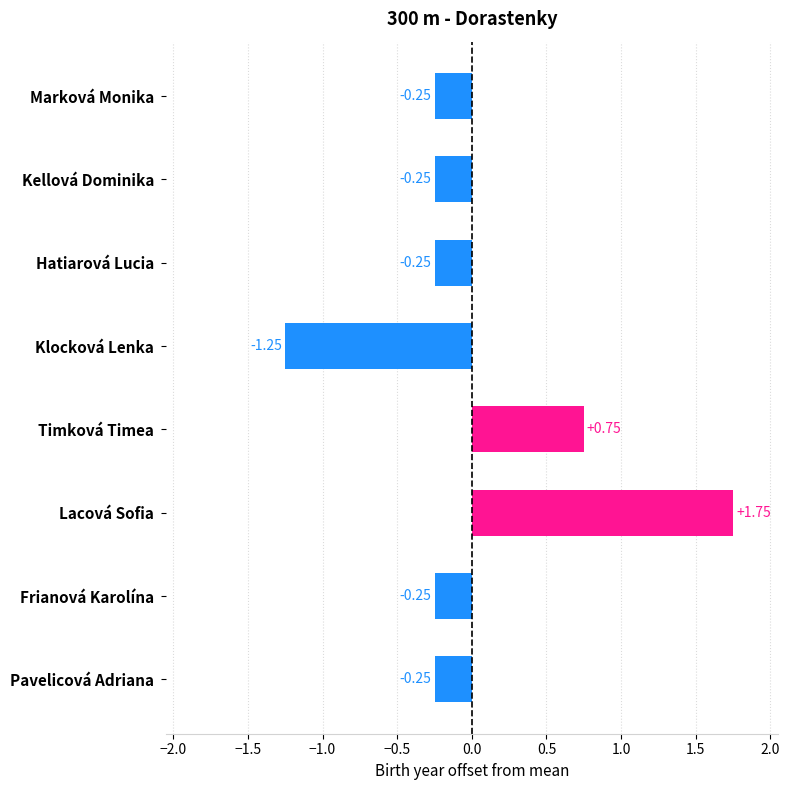

Which category has the lowest value across all series?

Klocková Lenka